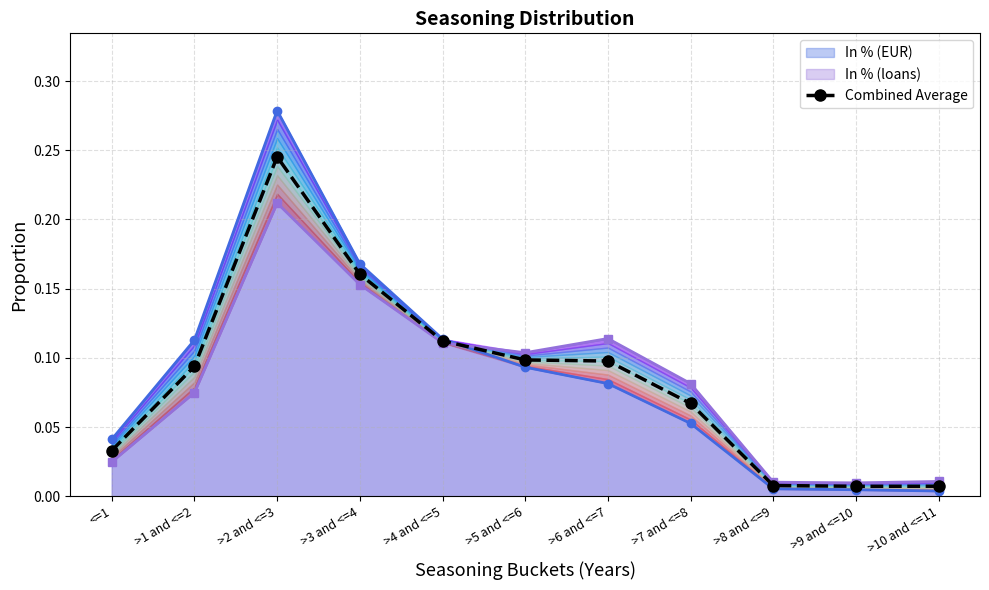

True or false: the data shows 0.2 at >4 and <=5.

False